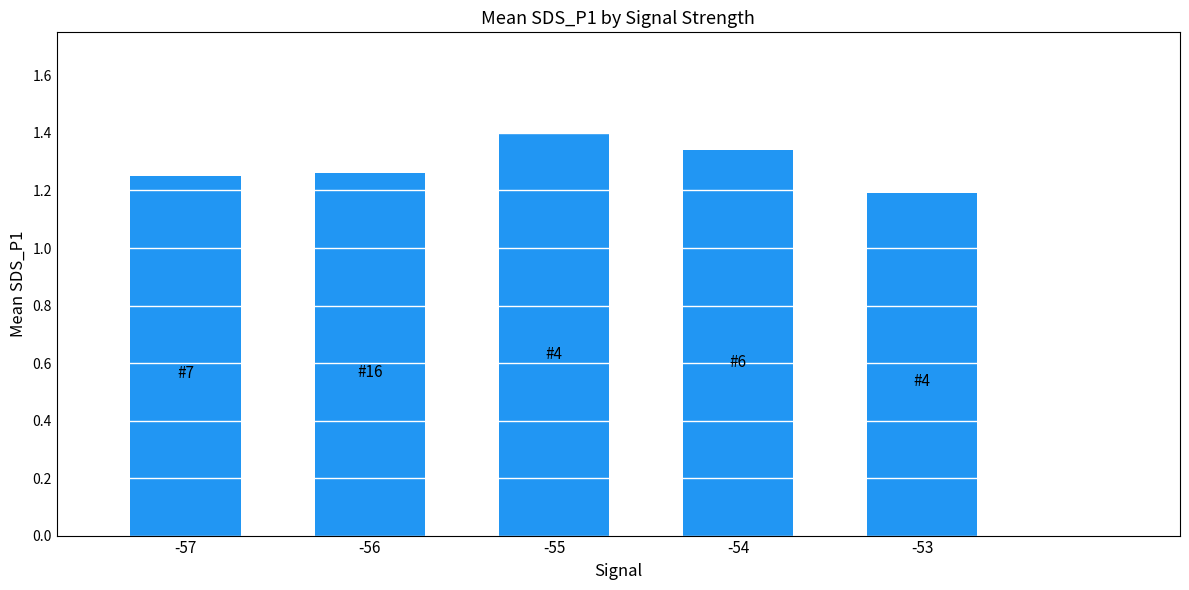

The value at -57 is 1.2. True or false?

True